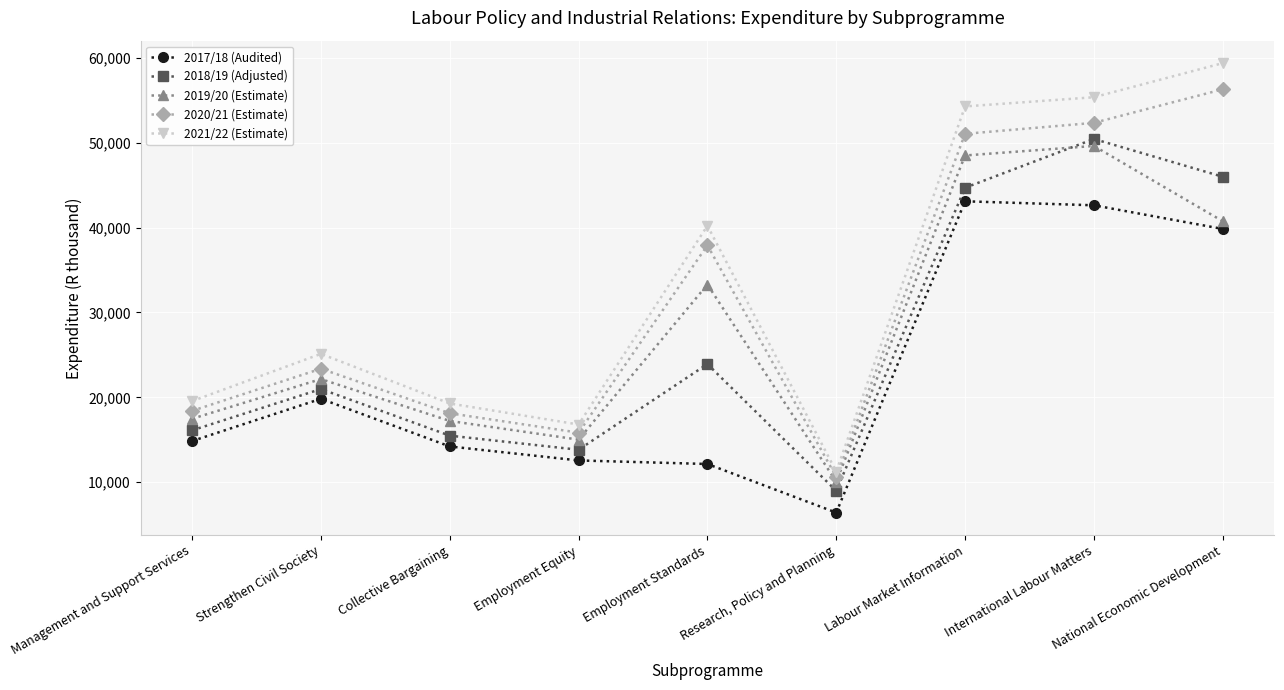

True or false: 2021/22 (Estimate) has a value of 23569 at Employment Standards.

False